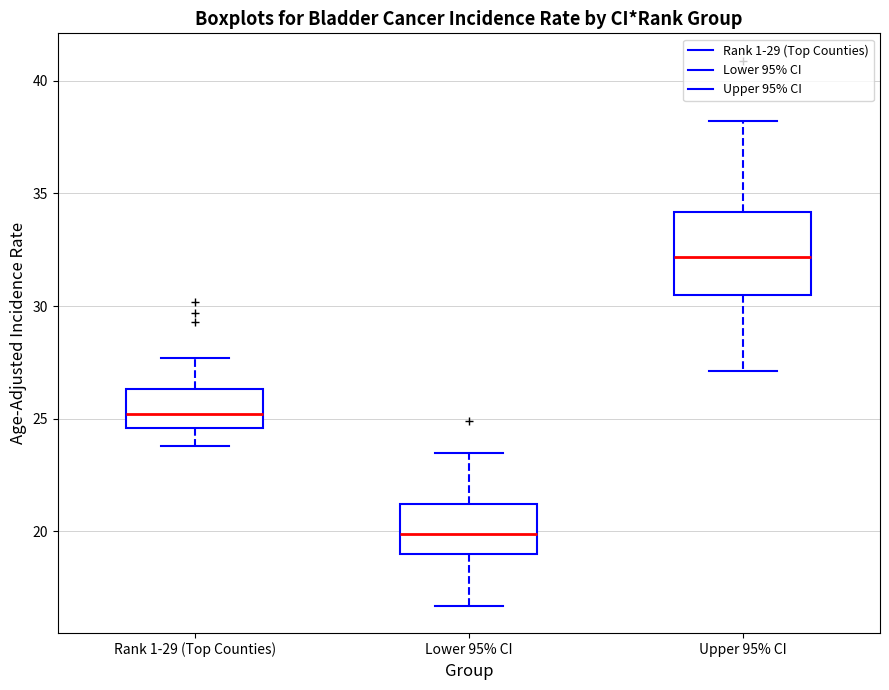

Reading left to right, transcribe this box plot: for each box, give where its median line is, the range the box spans, and where its two whiskers end, as read against the y-axis. The values are not printed on the chart, so give them approximately, as read against the axis.

Rank 1-29 (Top Counties): median 25.0, box 24.5 to 26.5, whiskers 24.0 to 27.5
Lower 95% CI: median 20.0, box 19.0 to 21.0, whiskers 16.5 to 23.5
Upper 95% CI: median 32.0, box 30.5 to 34.0, whiskers 27.0 to 38.0